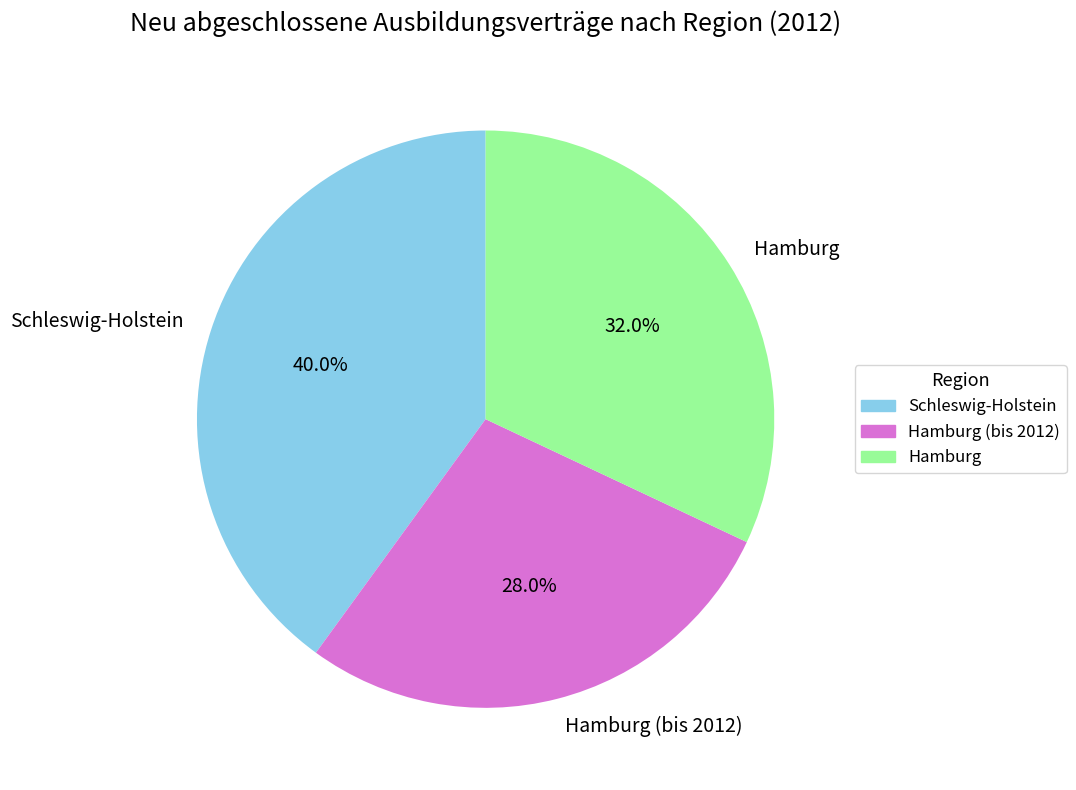

Does any single category account for the majority?

No